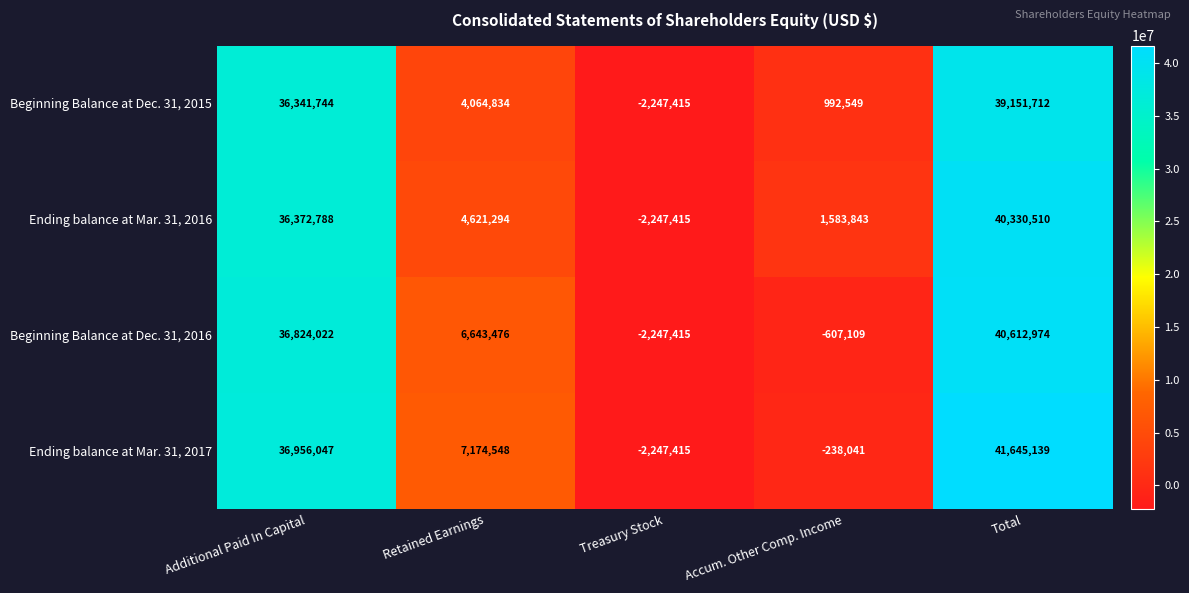

At how many categories does at least one series exceed 25352041?

2